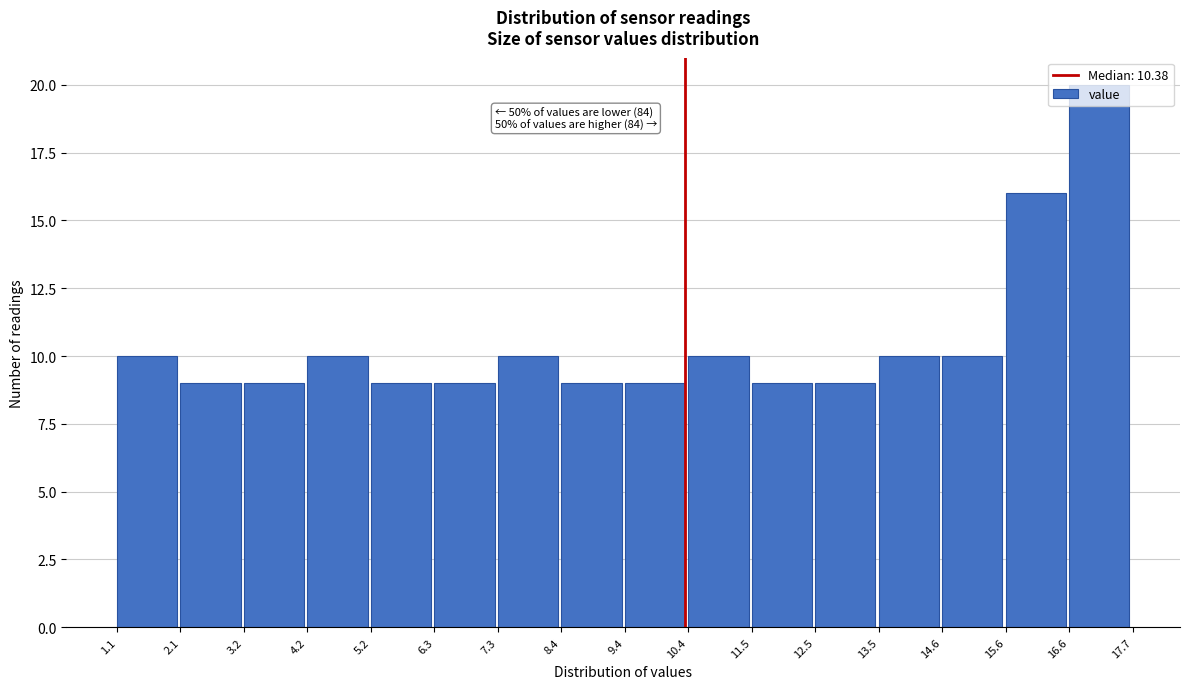

Which range on the x-axis has the tallest bar?

16.6 to 17.7